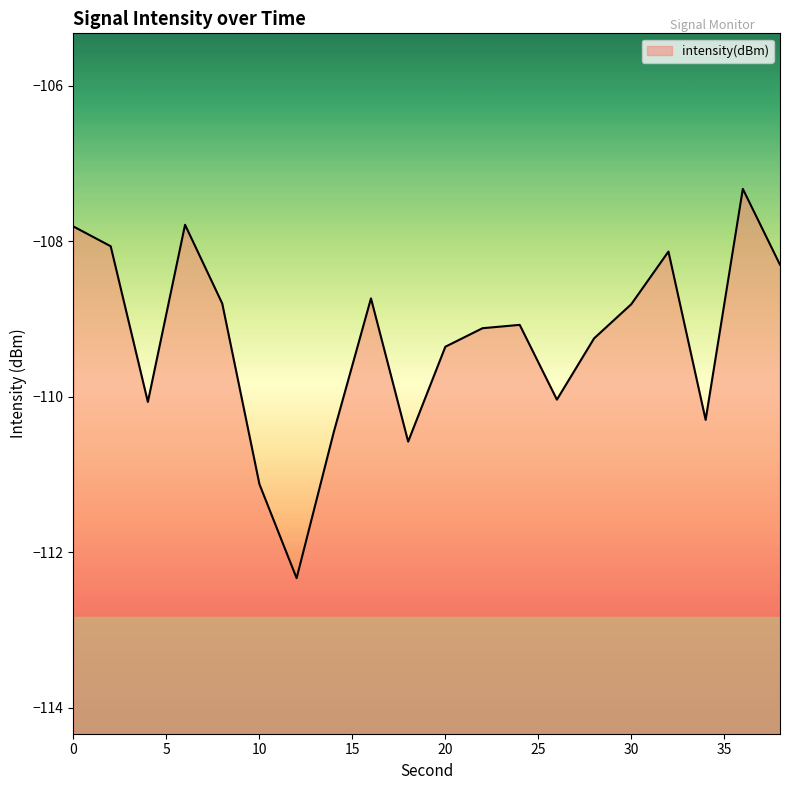

How many interior local peaks (higher than both neighbors) does the data have?

5